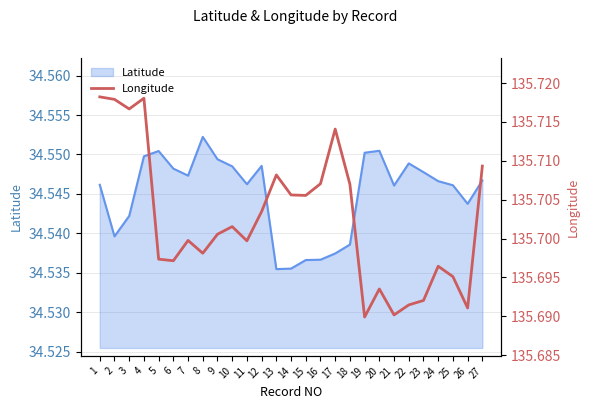

What is the greatest value displayed?

135.7